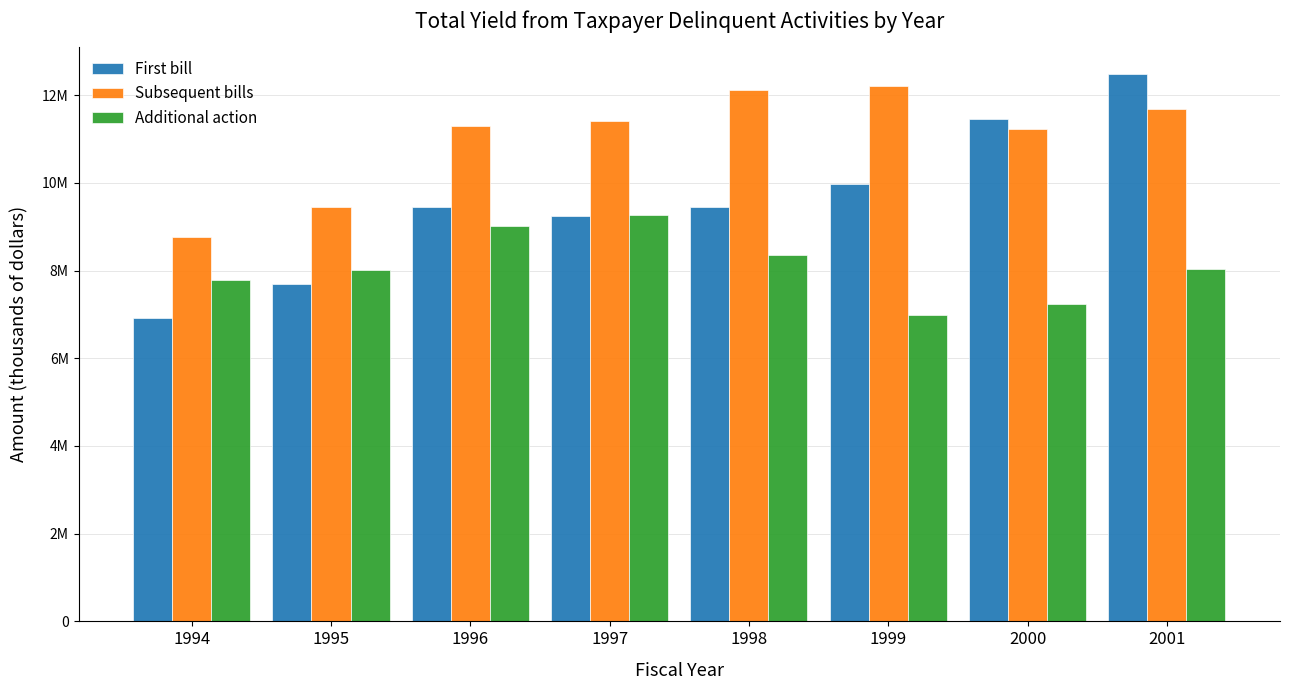

Which category has the lowest value in the First bill series?

1994